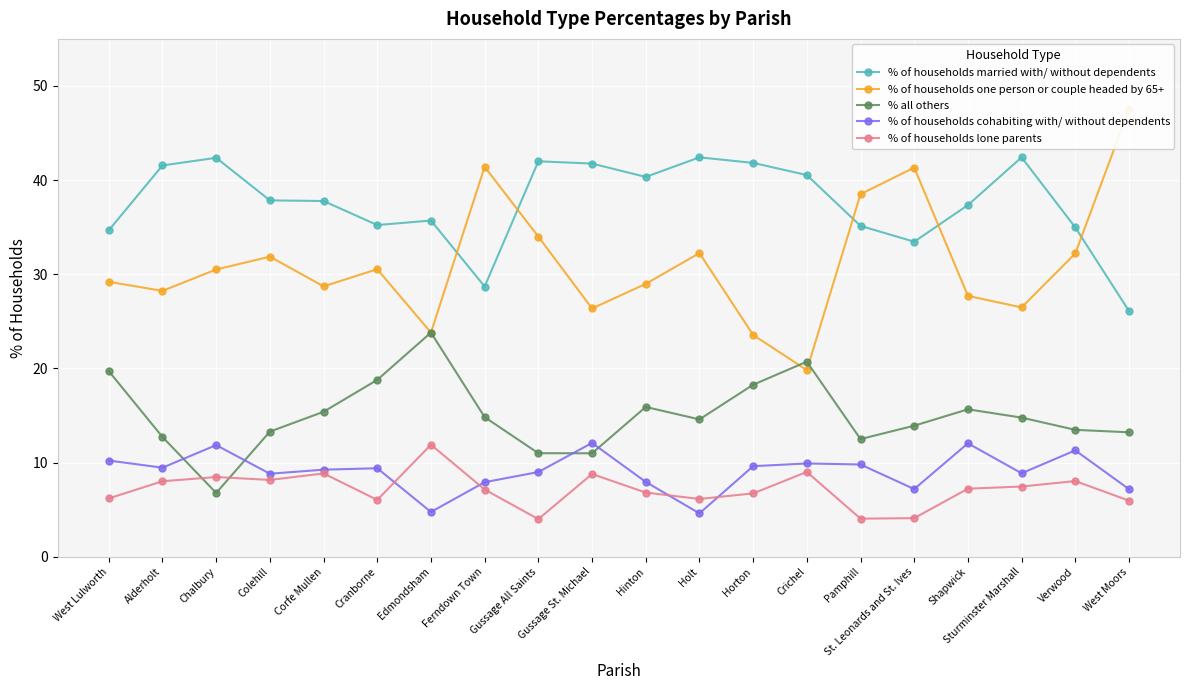

How many data points in % of households one person or couple headed by 65+ are less than 30?

10